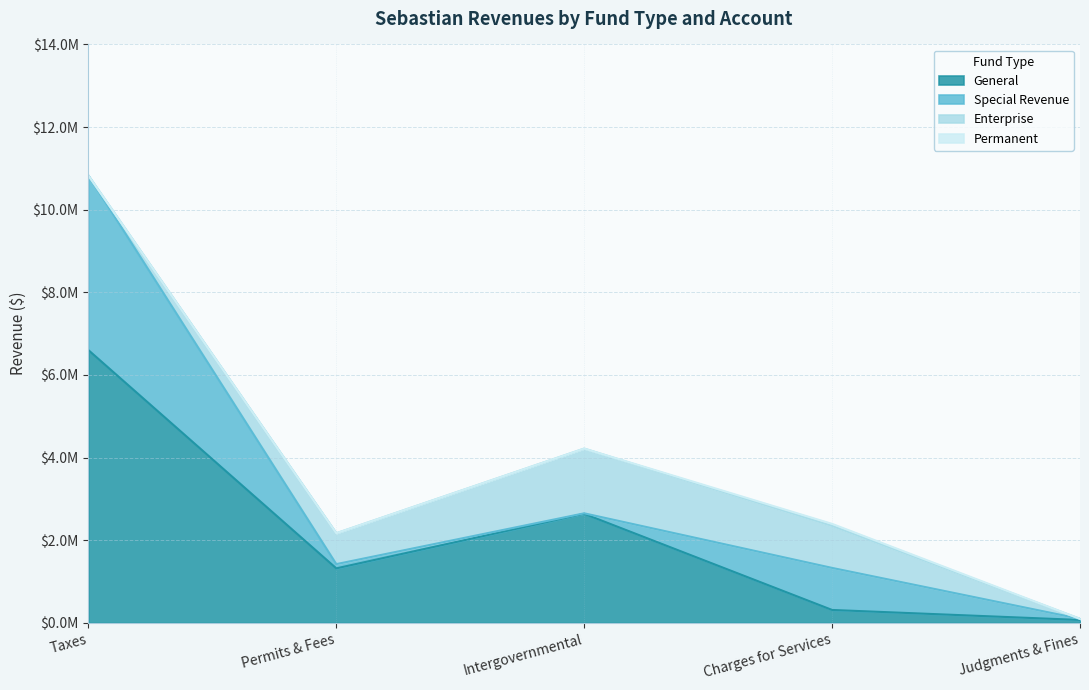

Which category has the lowest value in the Enterprise series?

Taxes